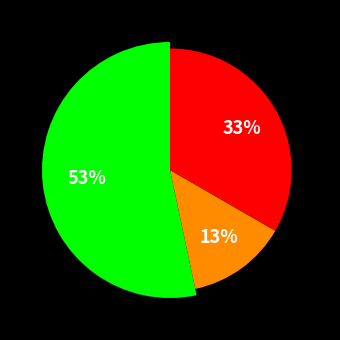

Which category has the smallest portion of the pie?

Rel-17